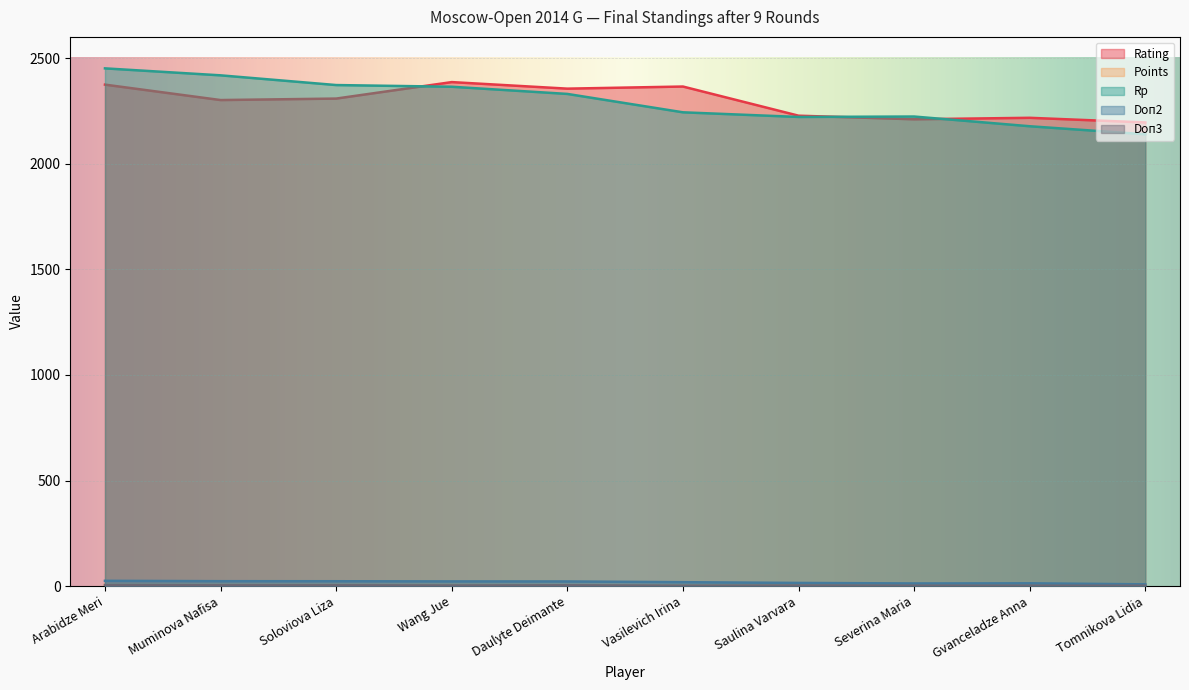

What is the value of the Rating point at the 6th from the left?

2365.0